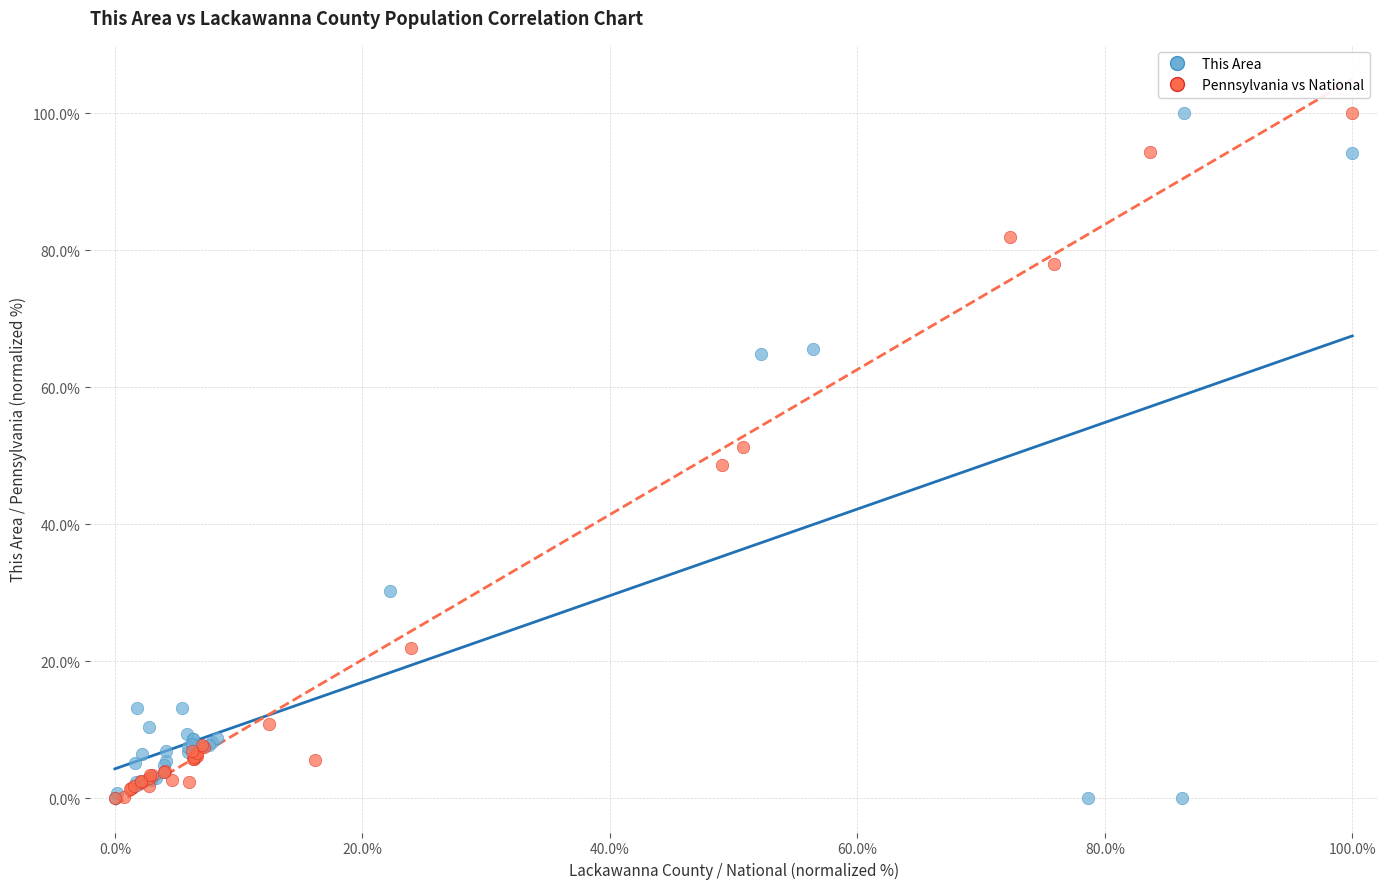

What are all the series names shown in the legend?

This Area, Pennsylvania vs National